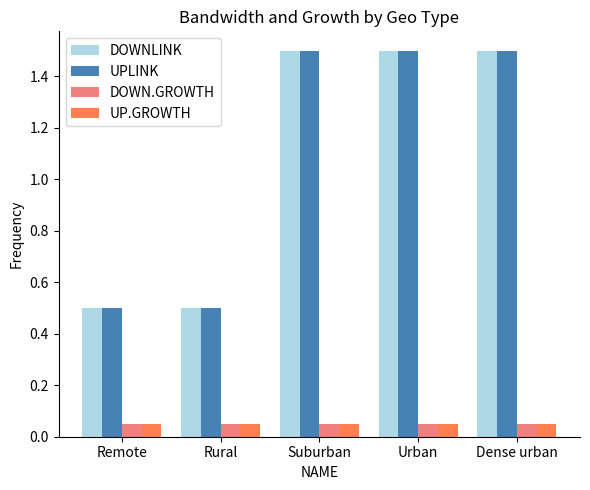

At how many categories does at least one series exceed 1?

3